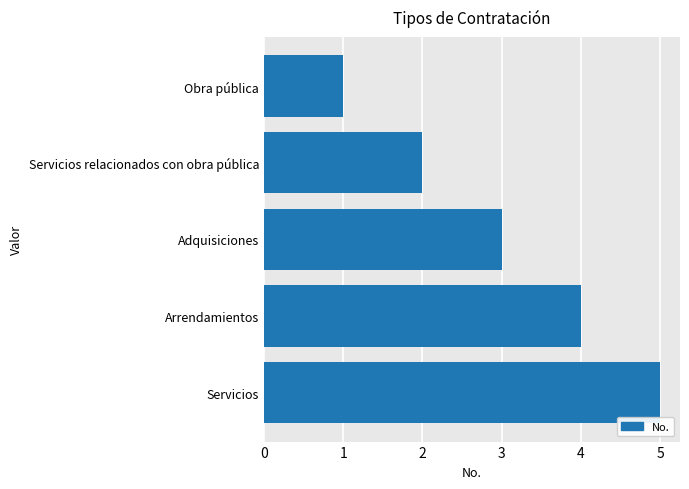

True or false: the data shows 7 at Servicios.

False